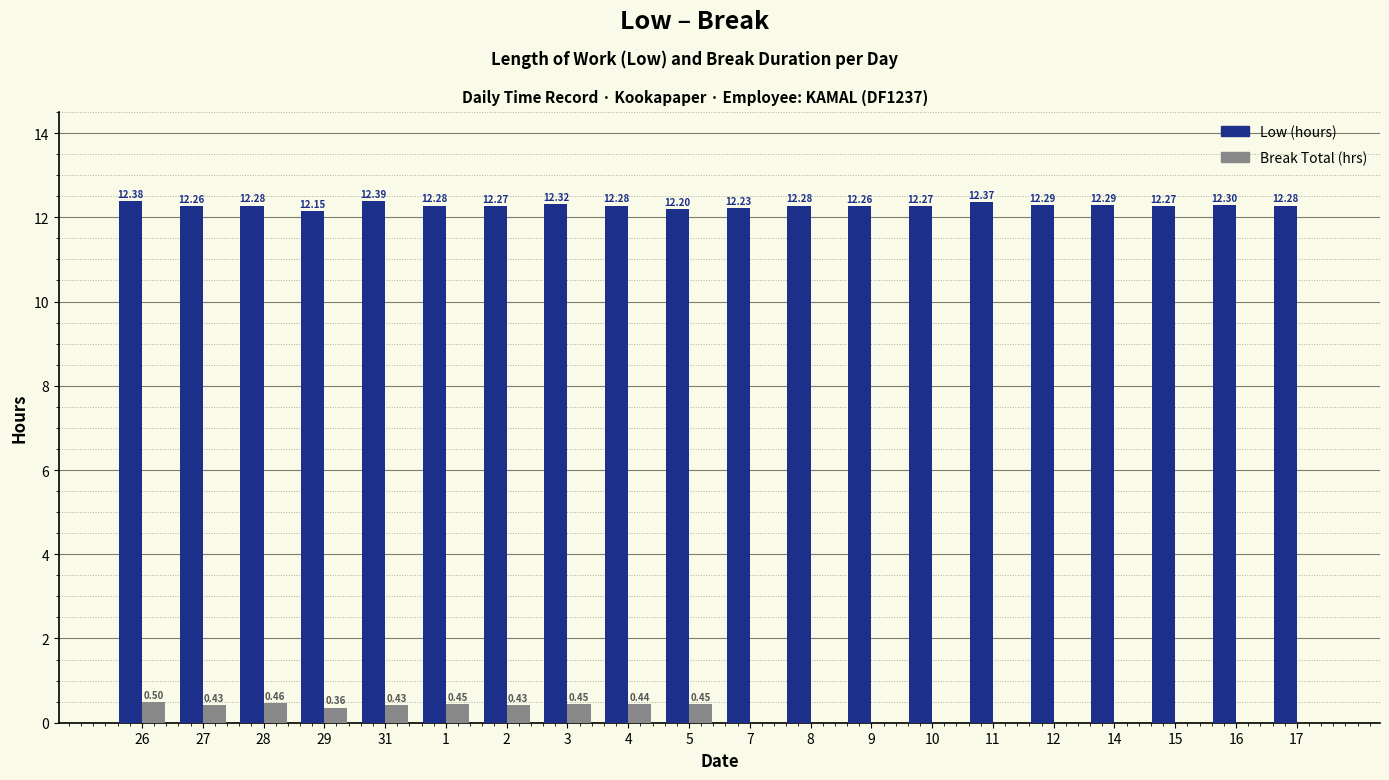

What is the sum of the Break Total (hrs) values at 2 and 1?

0.9